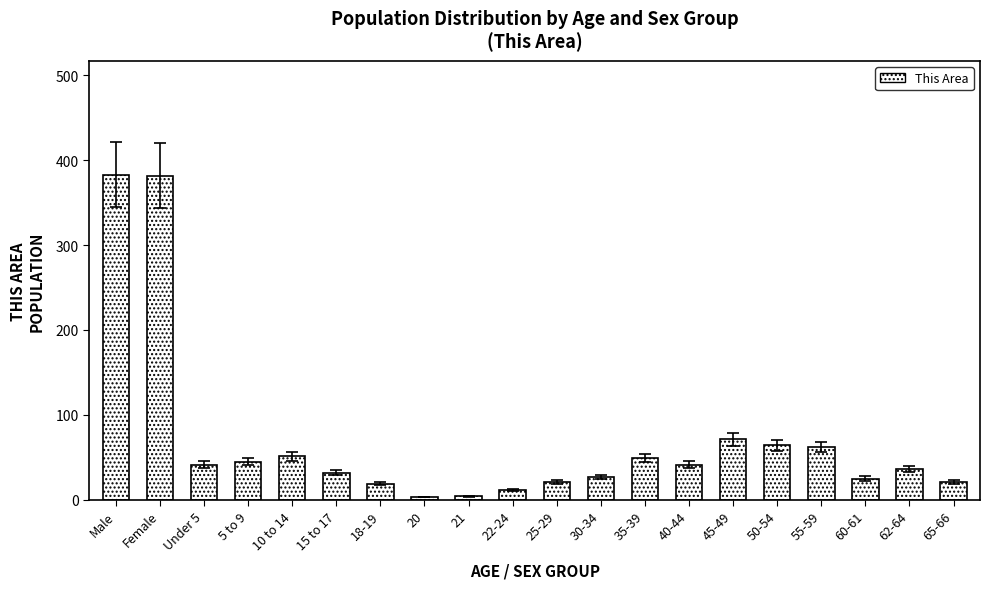

The chart shows a value of 51 at 10 to 14. True or false?

True